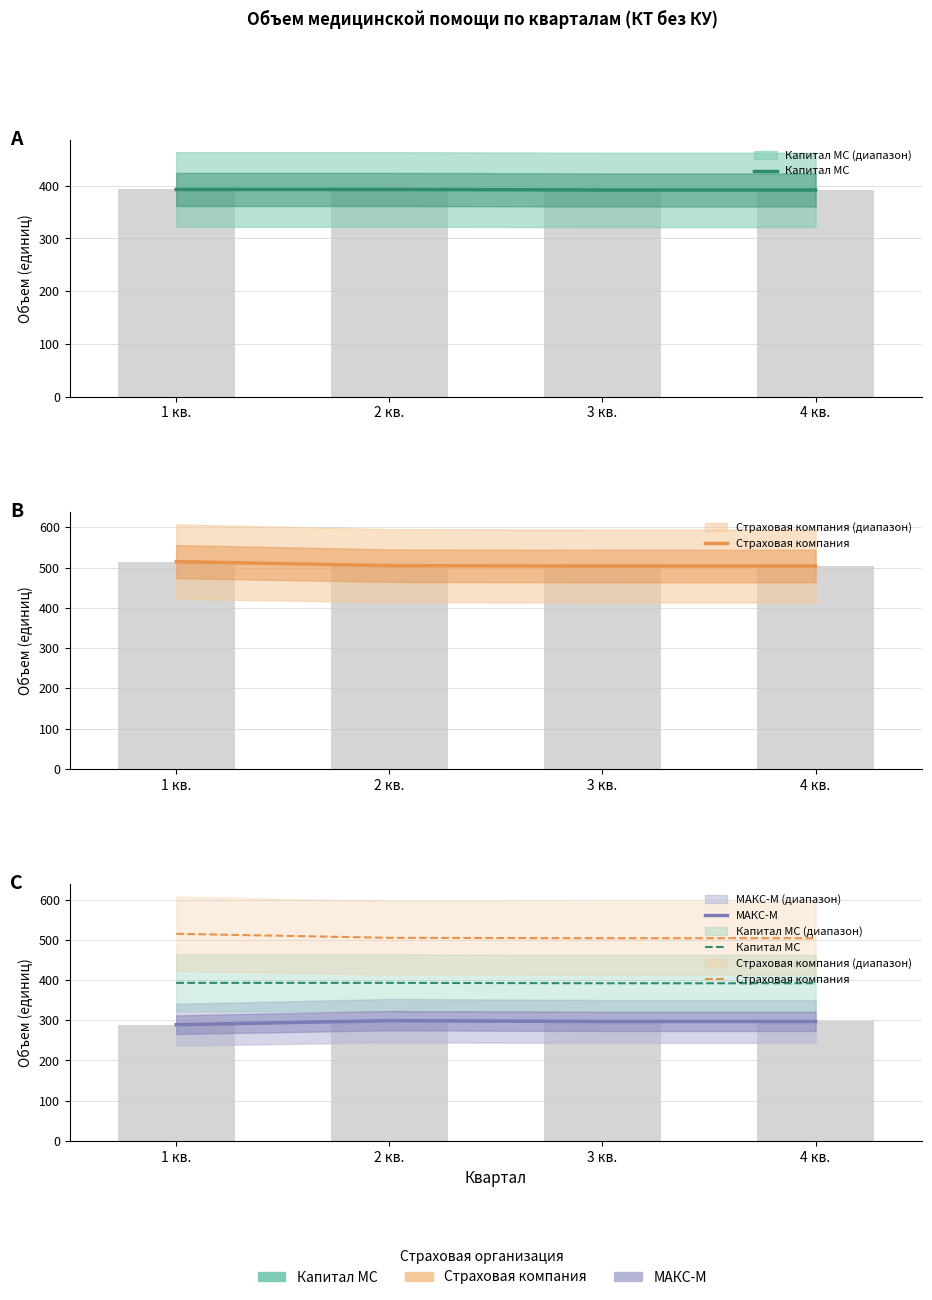

True or false: Страховая компания has a value of 504 at 3 кв..

True